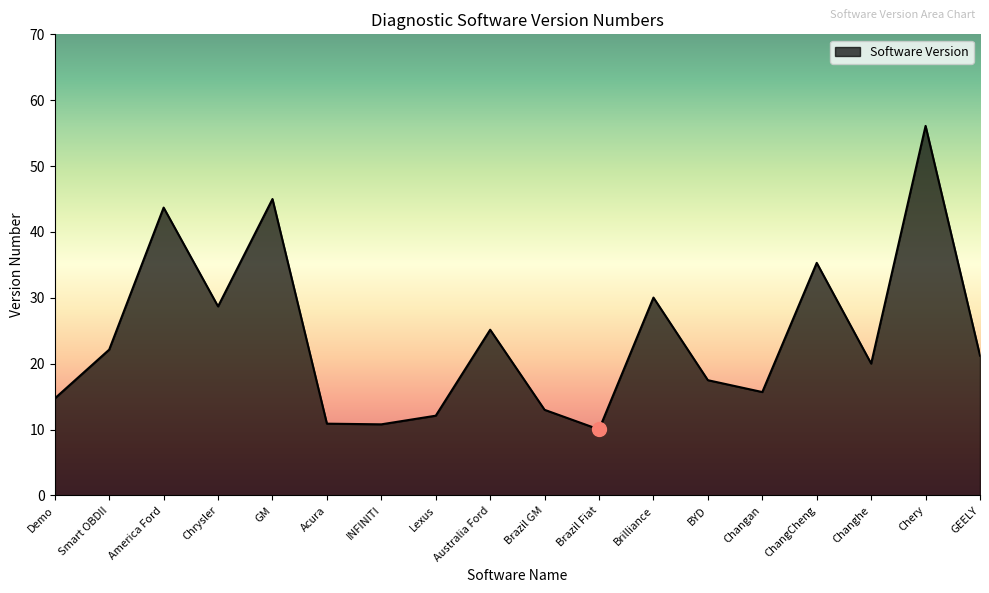

Which category has the lowest value across all series?

Brazil Fiat